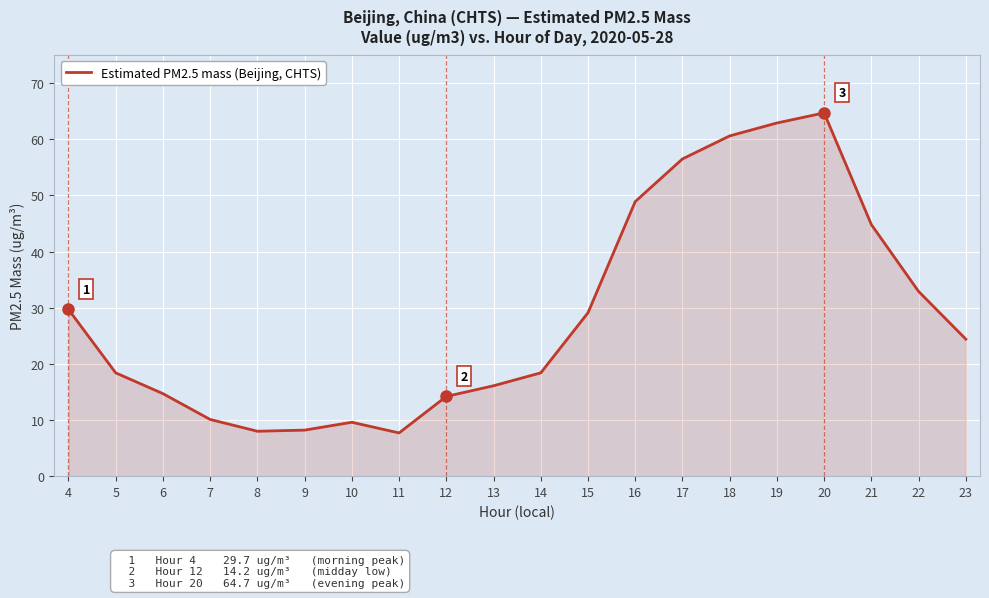

Is it true that the value at 23 is 6.9?

False